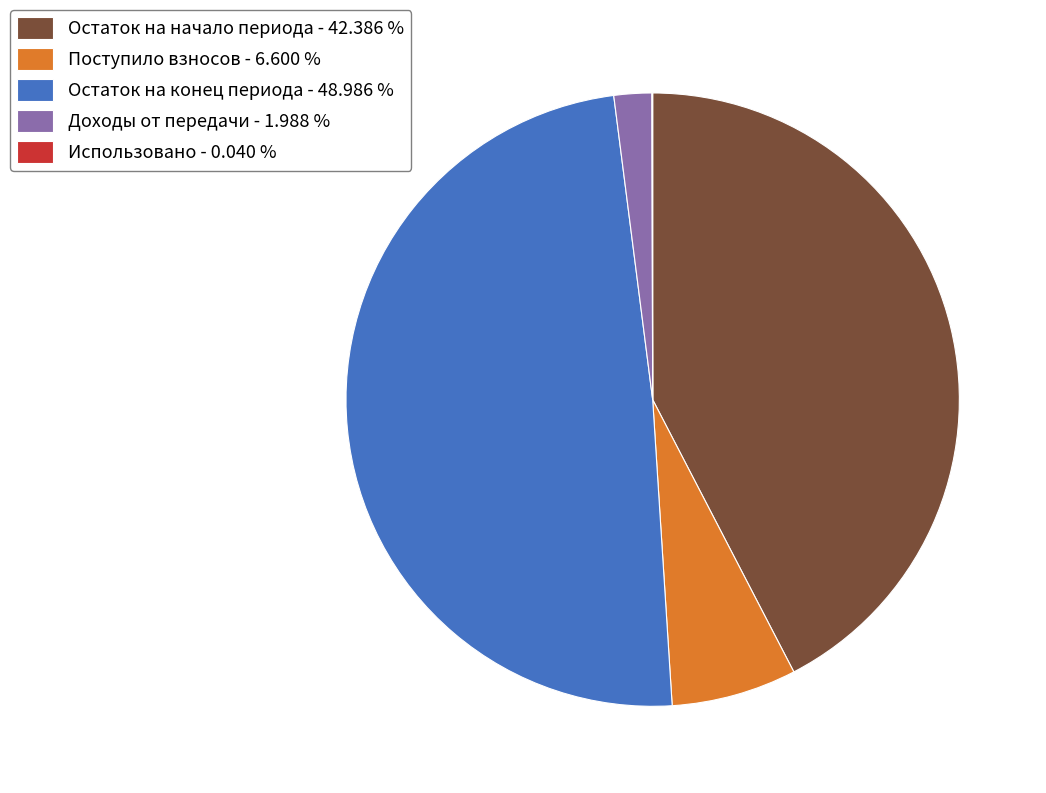

Which category has the biggest portion of the pie?

Остаток на конец периода - 48.986 %